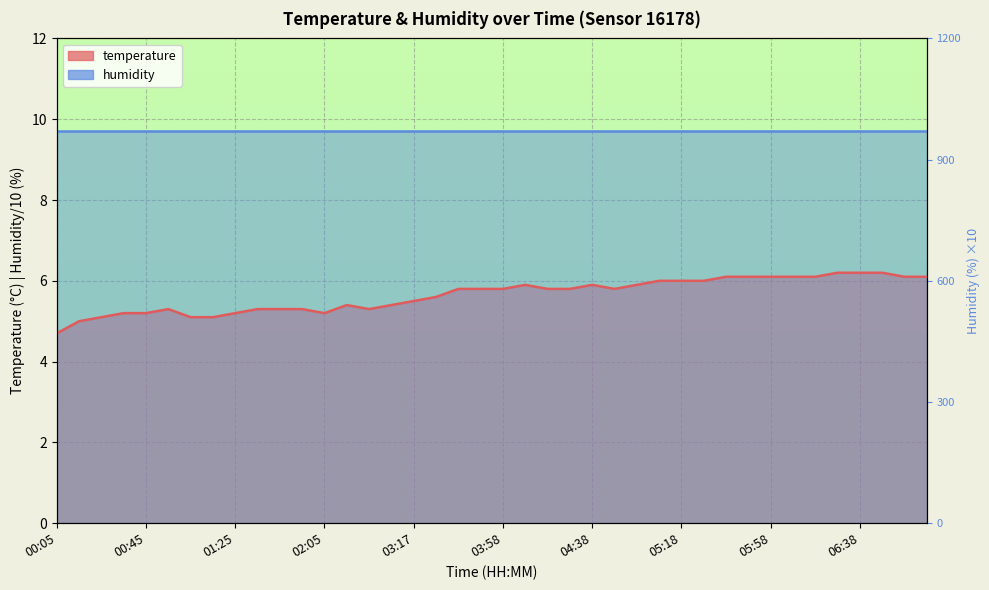

How many interior local valleys (lower than both neighbors) does the data have?

3